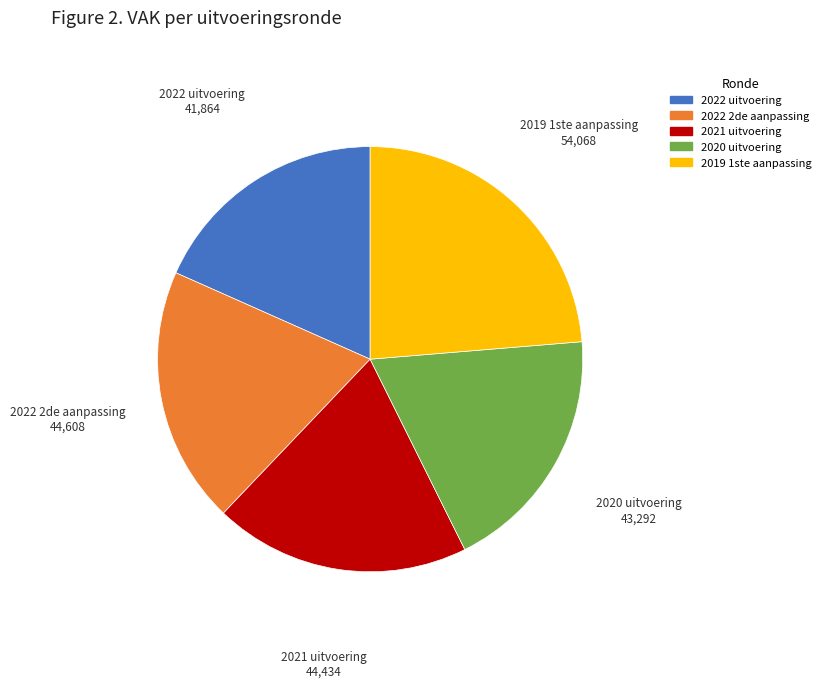

Count the number of slices in the pie.

5